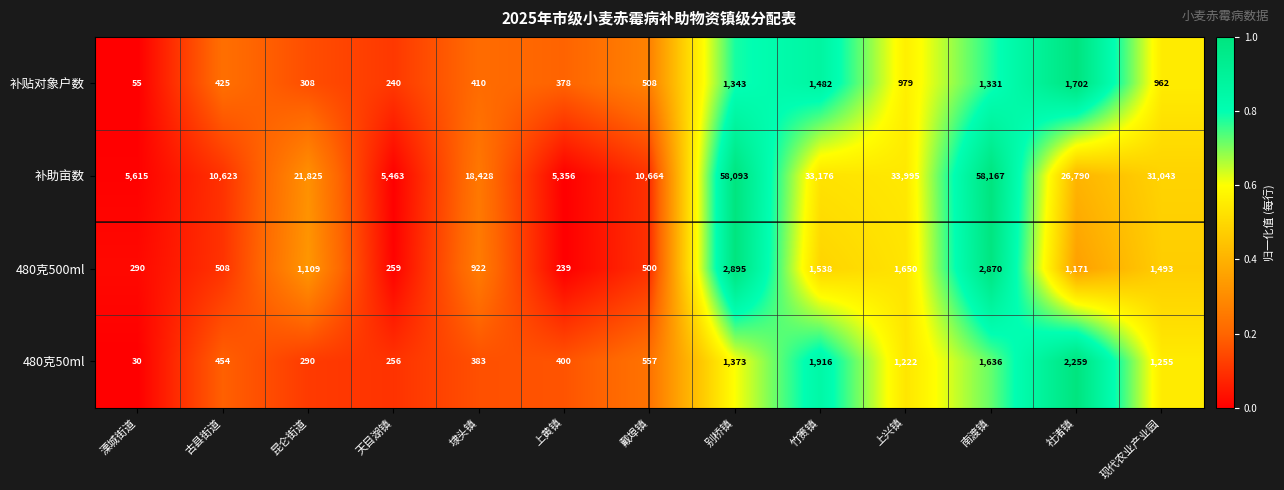

What is the total value across all series at 戴埠镇?

12229